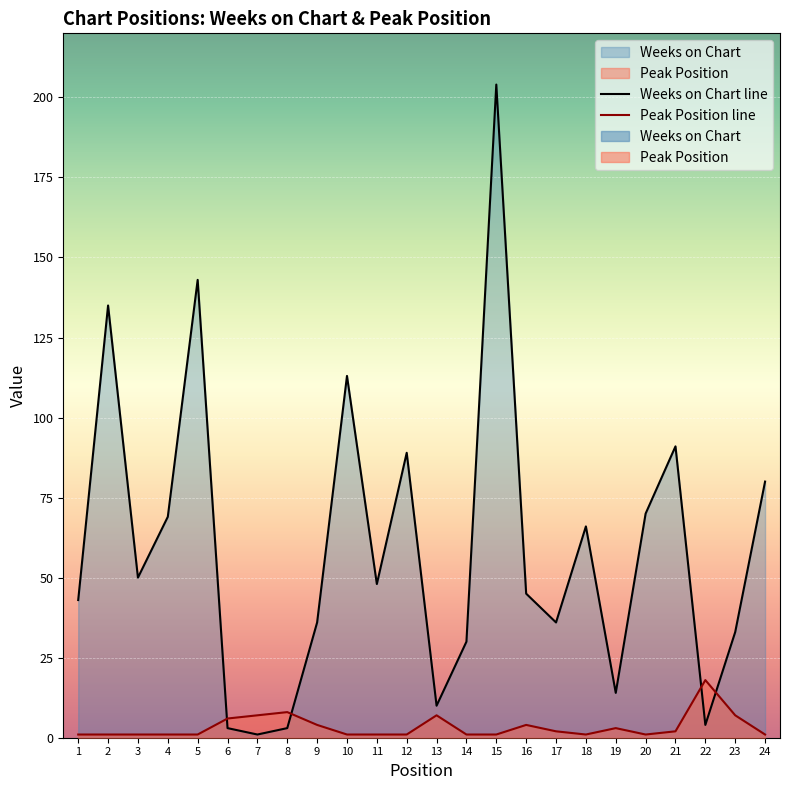

What is the difference between the maximum and minimum values in the Weeks on Chart line series?

203